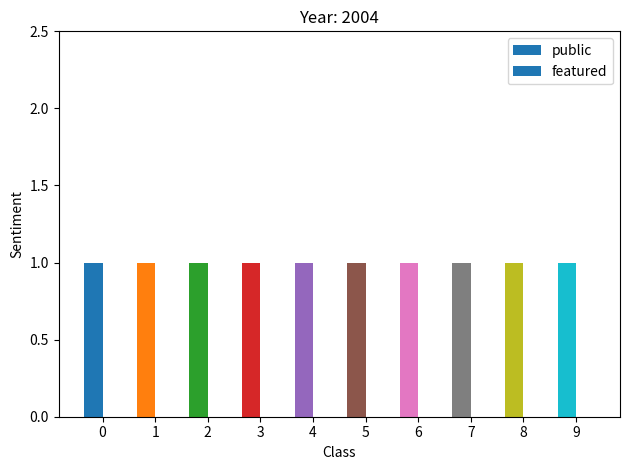

Is the value of featured at 9 greater than the value of public at 1?

No